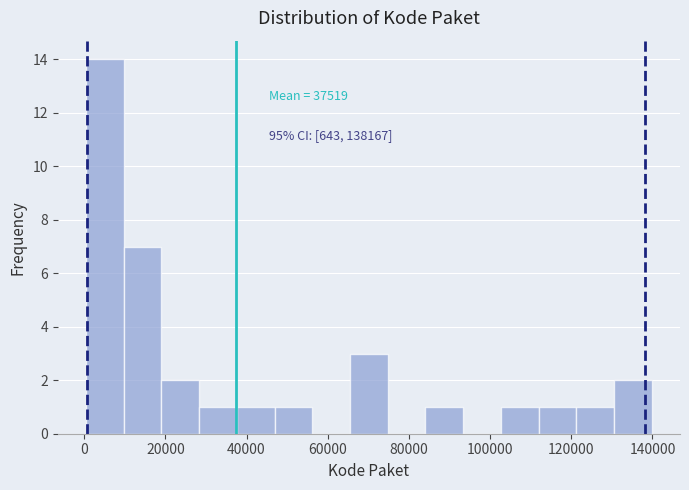

Over which range of the x-axis is the bar tallest?

0 to 10000